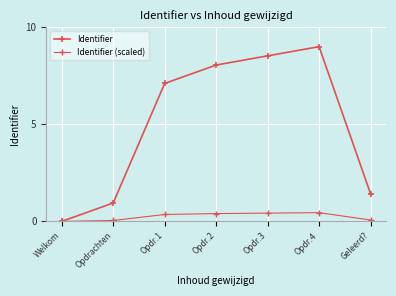

What is the greatest value displayed?

9.0